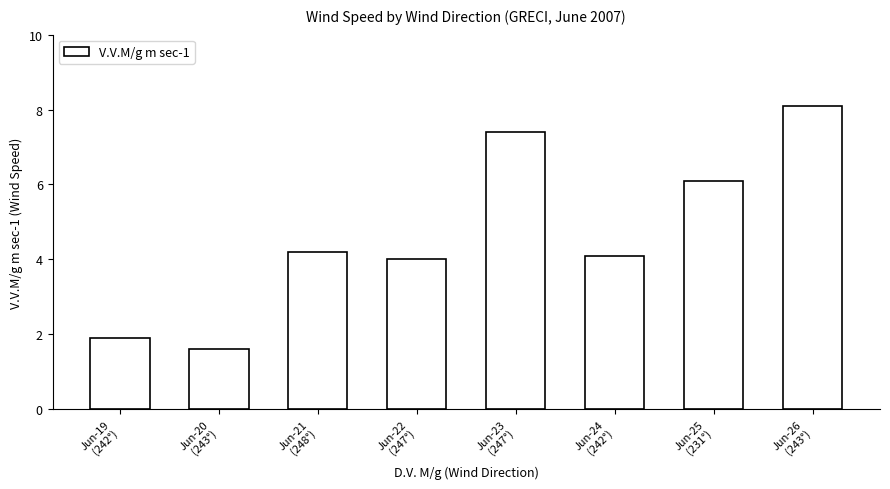

What is the average value?

4.7